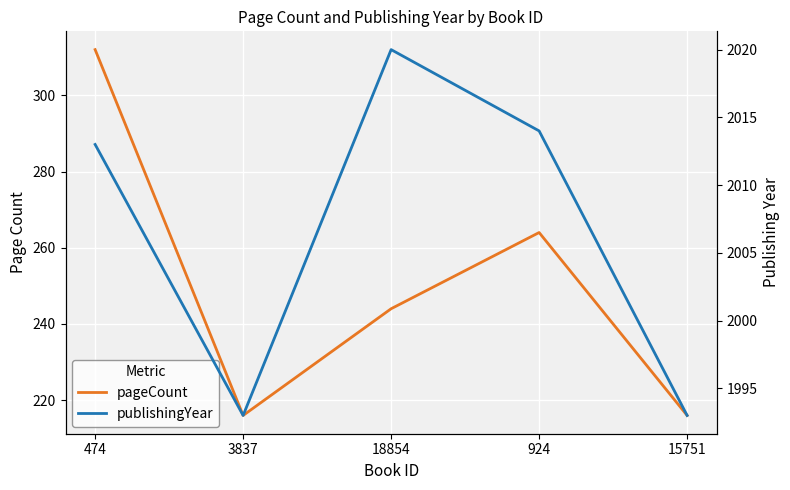

At which label does publishingYear first exceed 2013?

18854